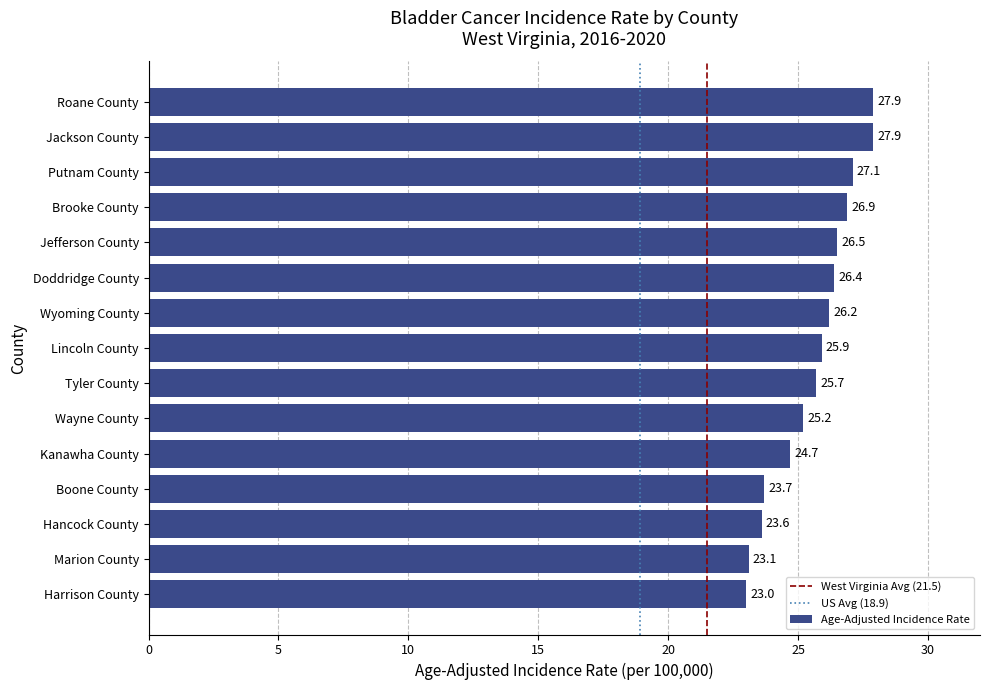

How many categories are shown in the chart?

15